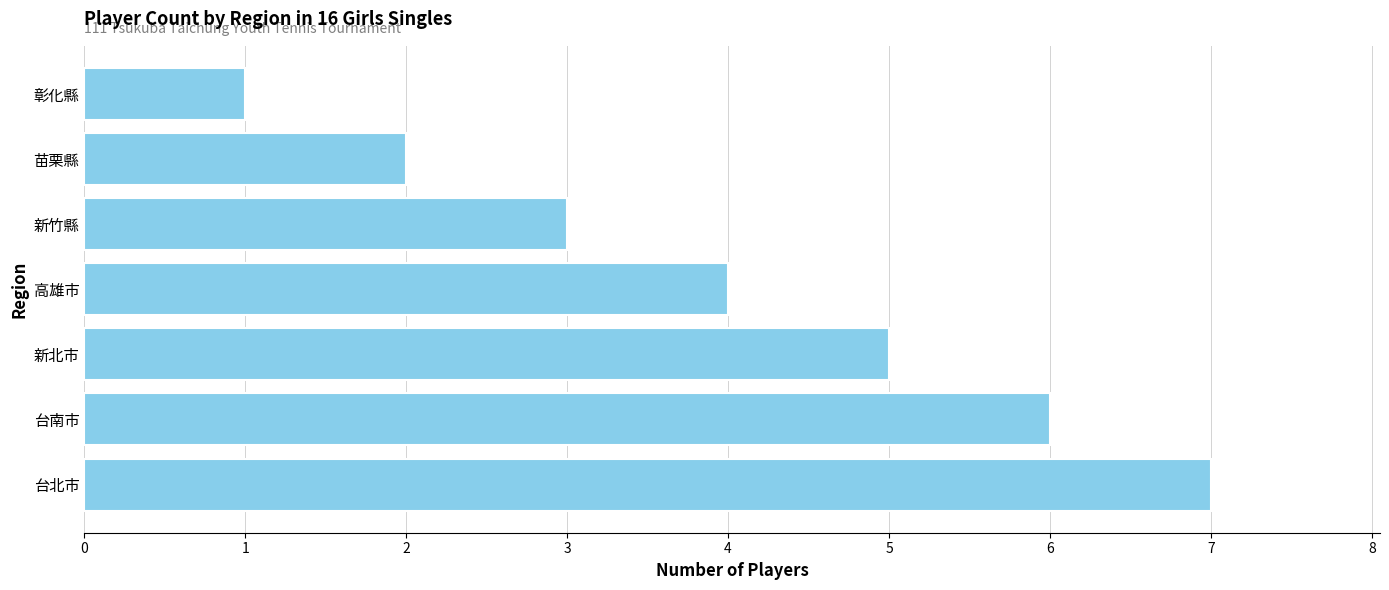

Reading top to bottom, what are all the values shown in this chart?

彰化縣=1	苗栗縣=2	新竹縣=3	高雄市=4	新北市=5	台南市=6	台北市=7